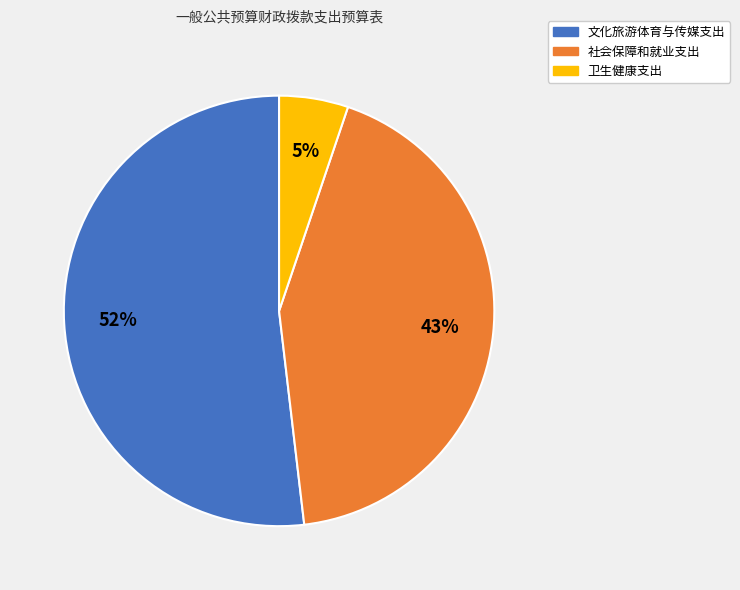

Approximately how many times larger is the value at 社会保障和就业支出 compared to 文化旅游体育与传媒支出?

0.8